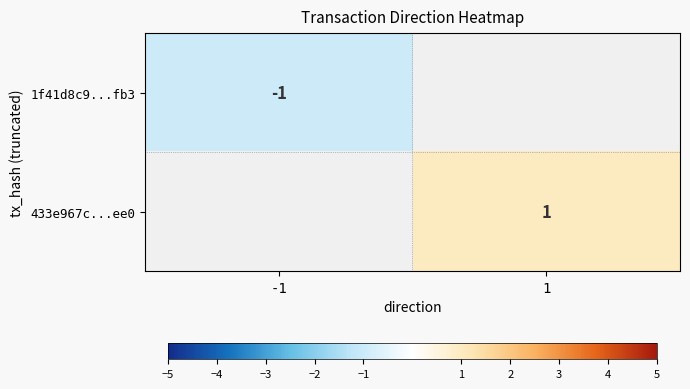

Which label corresponds to the largest value in the chart?

1